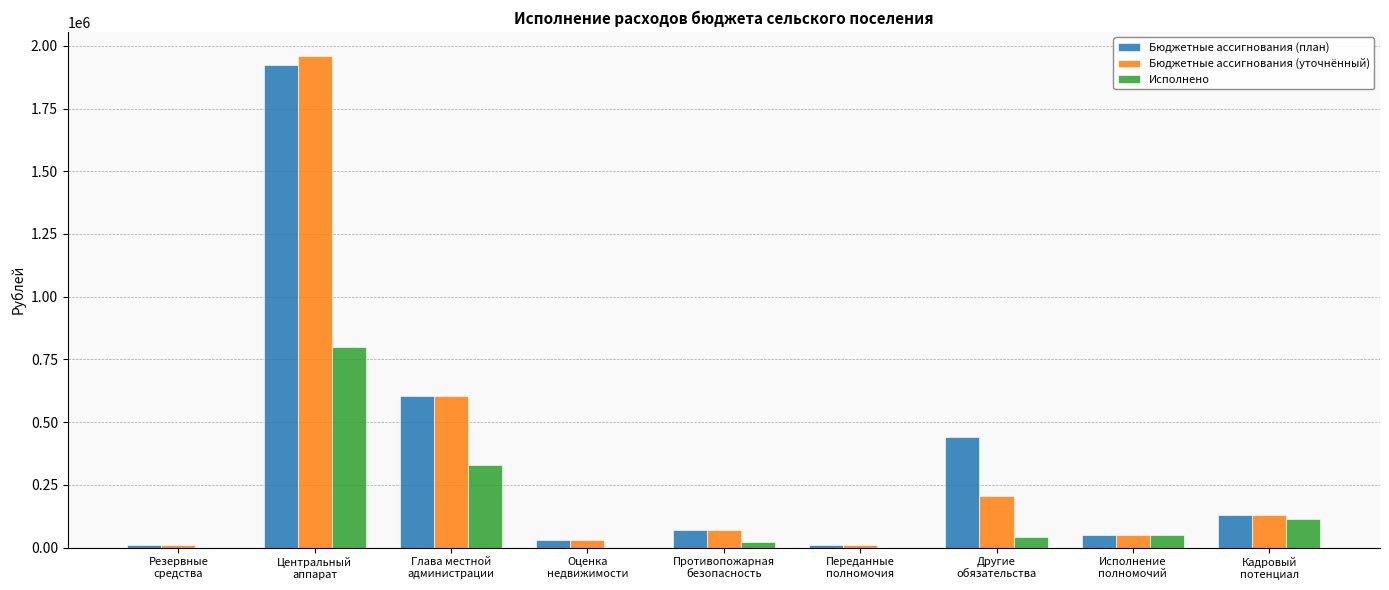

Reading left to right, extract all data points from this chart.

Бюджетные ассигнования (план): Резервные
средства=10000.0	Центральный
аппарат=1922925.0	Глава местной
администрации=603040.0	Оценка
недвижимости=30000.0	Противопожарная
безопасность=70000.0	Переданные
полномочия=10000.0	Другие
обязательства=442000.0	Исполнение
полномочий=50000.0	Кадровый
потенциал=129273.0
Бюджетные ассигнования (уточнённый): Резервные
средства=10000.0	Центральный
аппарат=1957925.0	Глава местной
администрации=603040.0	Оценка
недвижимости=30000.0	Противопожарная
безопасность=70000.0	Переданные
полномочия=10000.0	Другие
обязательства=207000.0	Исполнение
полномочий=50000.0	Кадровый
потенциал=129273.0
Исполнено: Резервные
средства=0.0	Центральный
аппарат=798029.8	Глава местной
администрации=329132.3	Оценка
недвижимости=0.0	Противопожарная
безопасность=22000.0	Переданные
полномочия=0.0	Другие
обязательства=41239.0	Исполнение
полномочий=50000.0	Кадровый
потенциал=115370.2